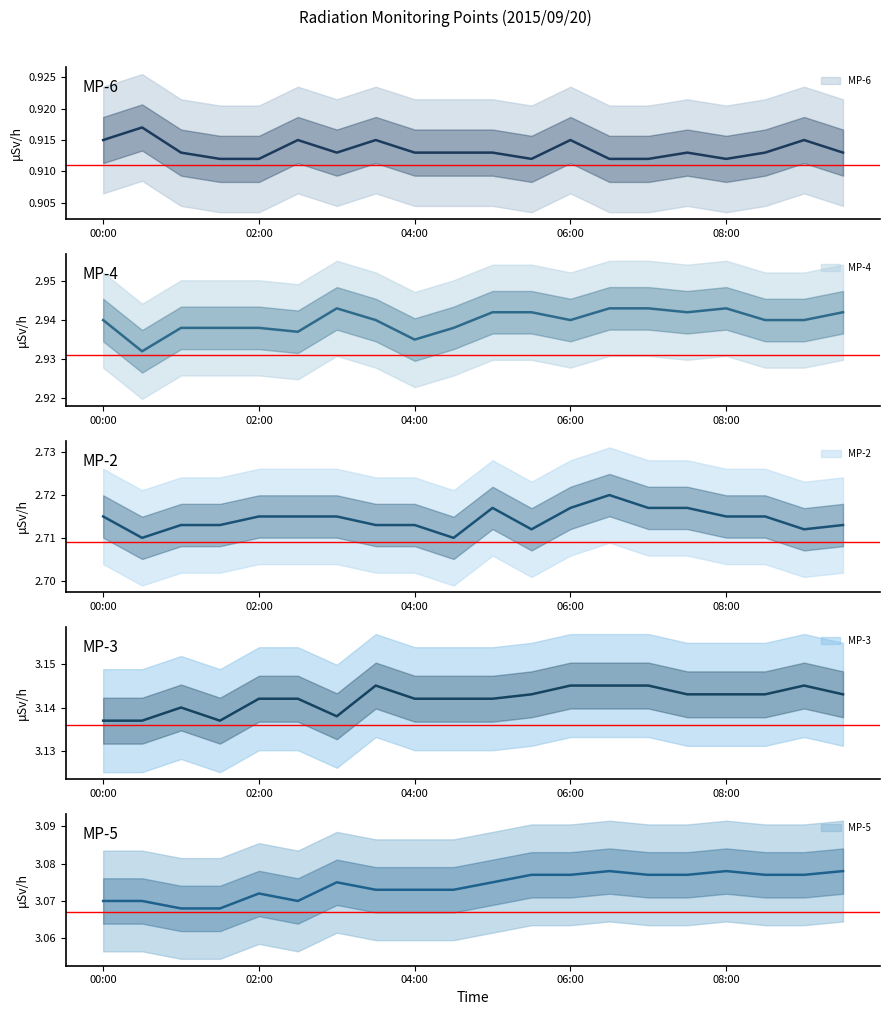

What position from the left is 04:30?

10